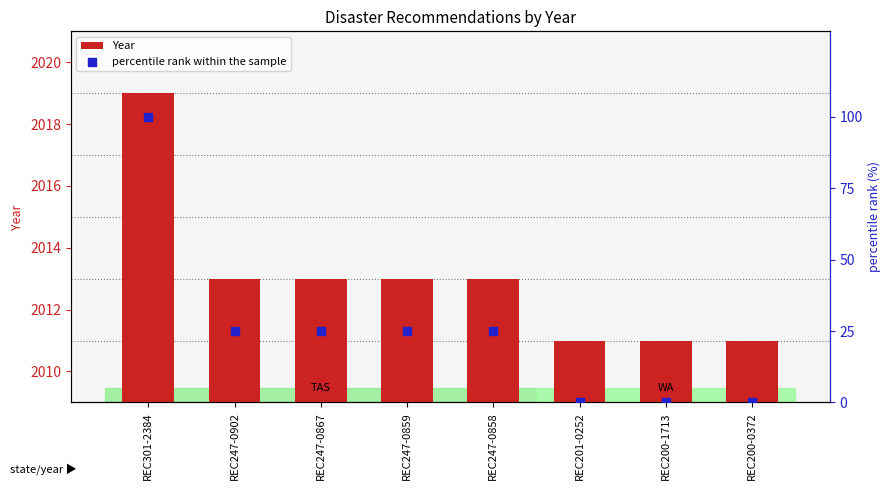

What are all the series names shown in the legend?

Year, percentile rank within the sample